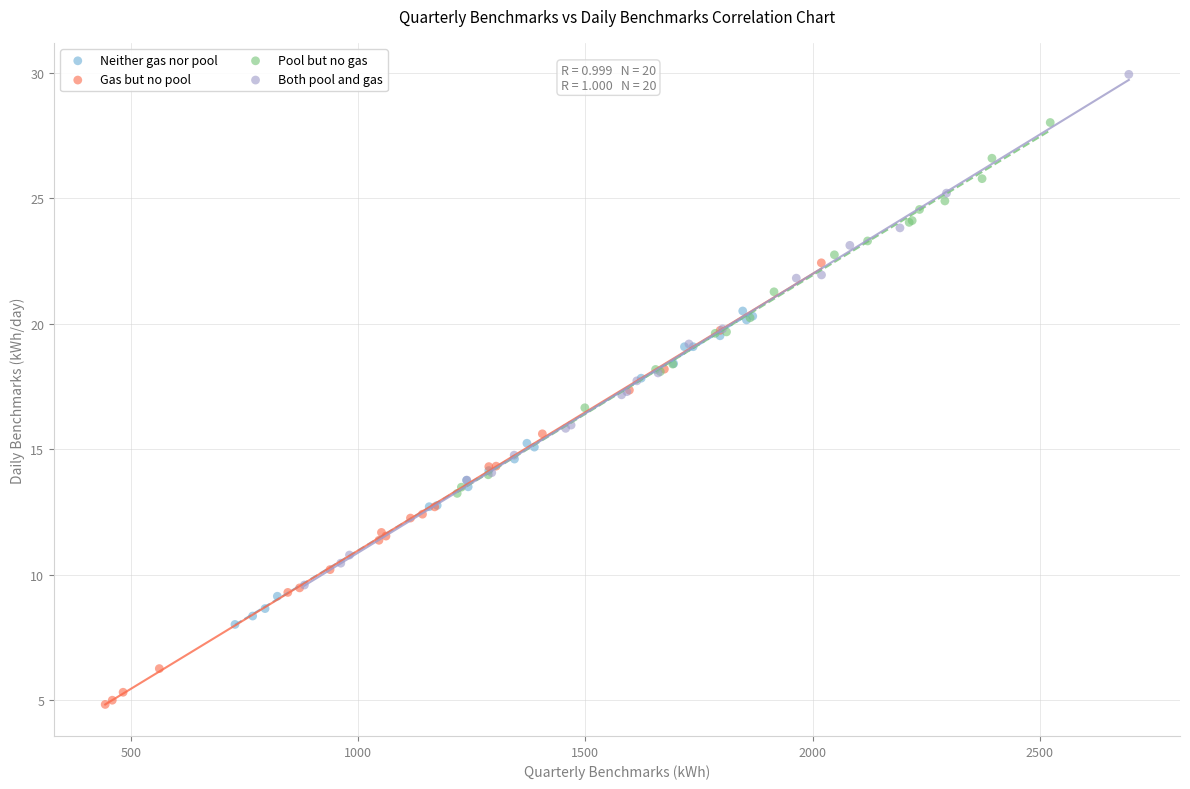

Which series has the widest spread of Y values?

Both pool and gas